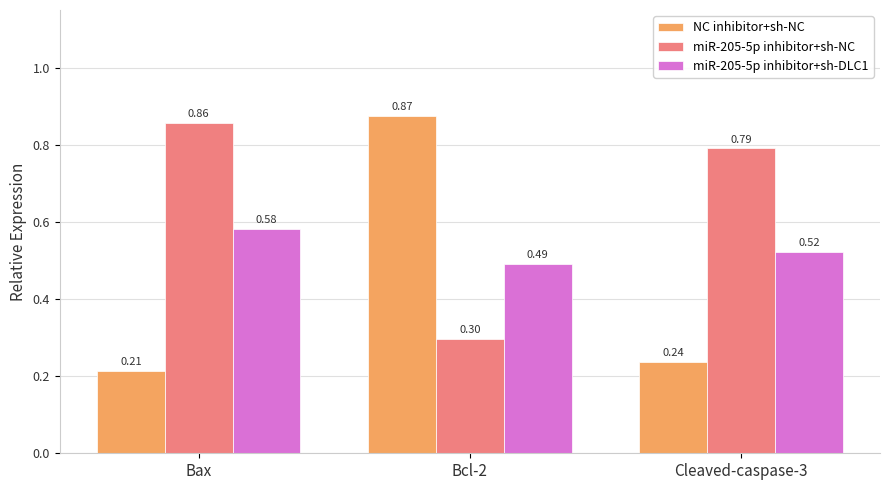

What position from the left is Cleaved-caspase-3?

3